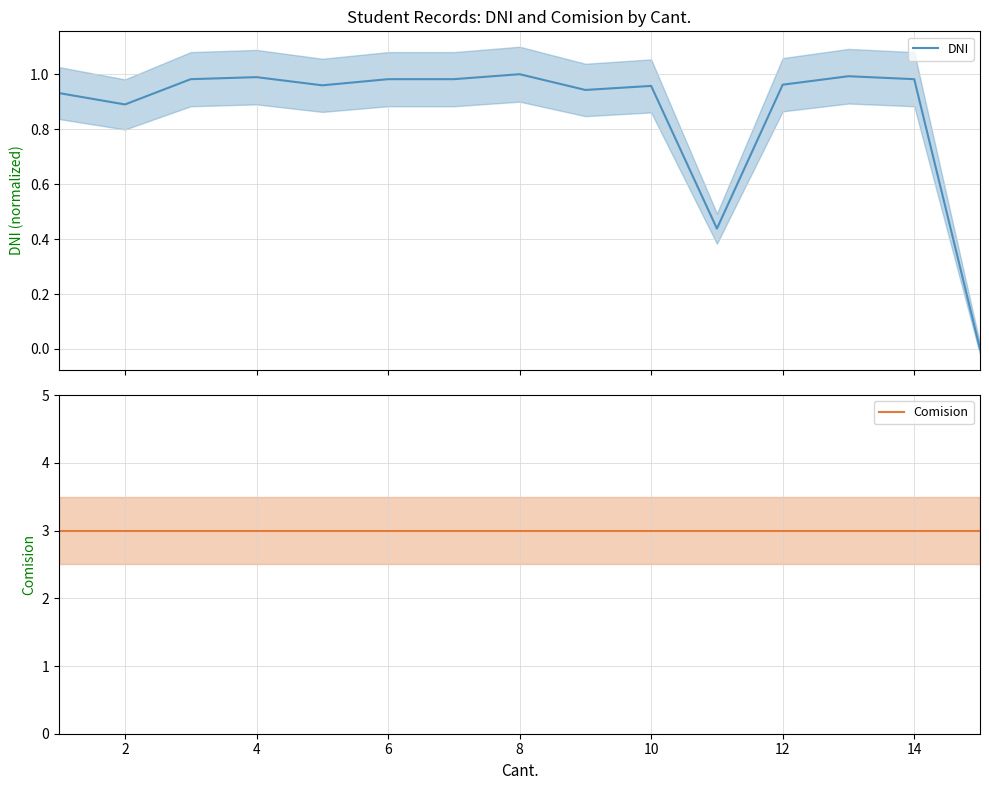

Which has a higher value, 16 or 14?

14